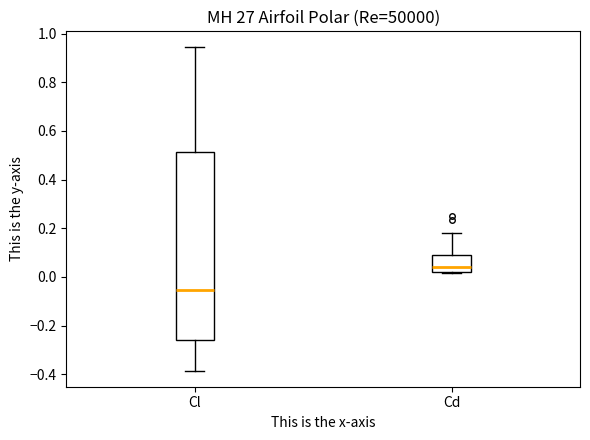

Where does the median line of the box for Cd sit on the y-axis? The values are not printed on the chart, so give them approximately, as read against the axis.

0.04